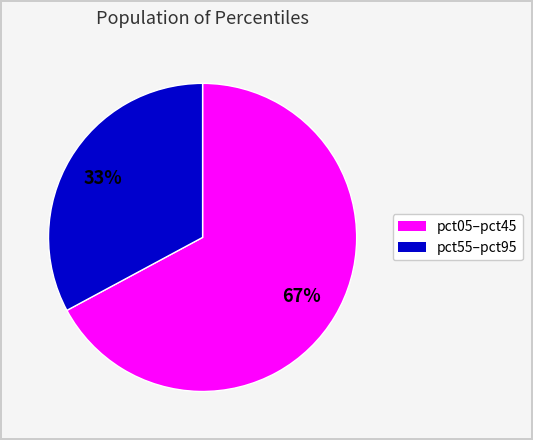

Does any single category account for the majority?

Yes